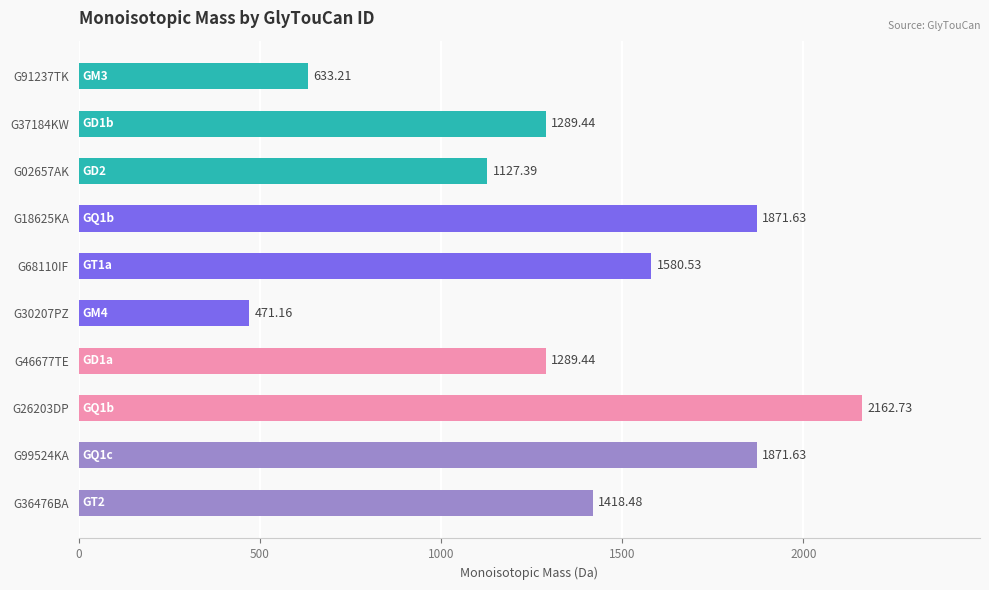

What is the greatest value displayed?

2162.7